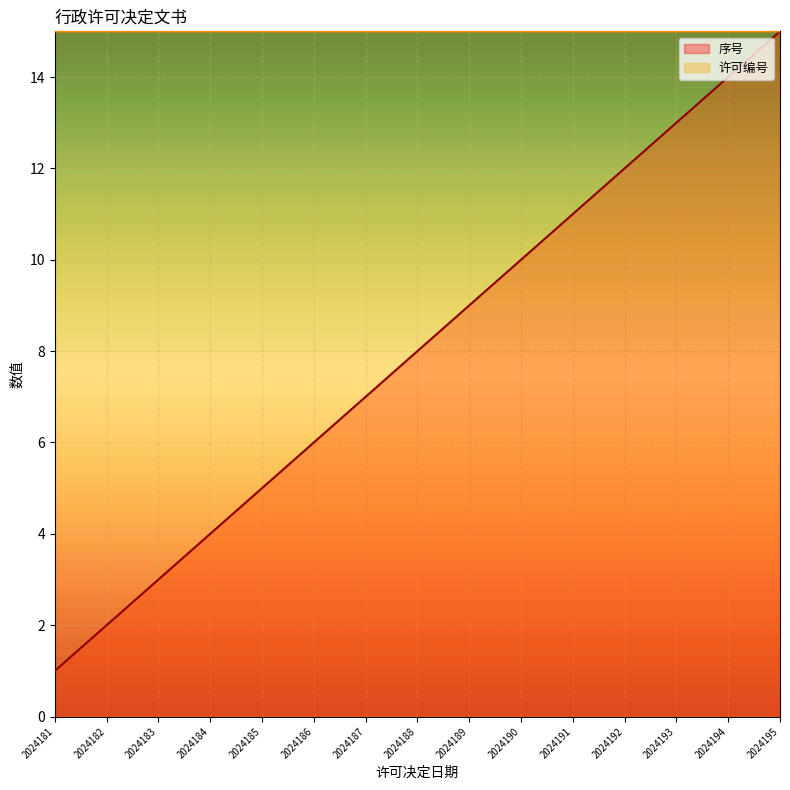

True or false: 许可编号 has more than 2 points higher than both neighbors.

False